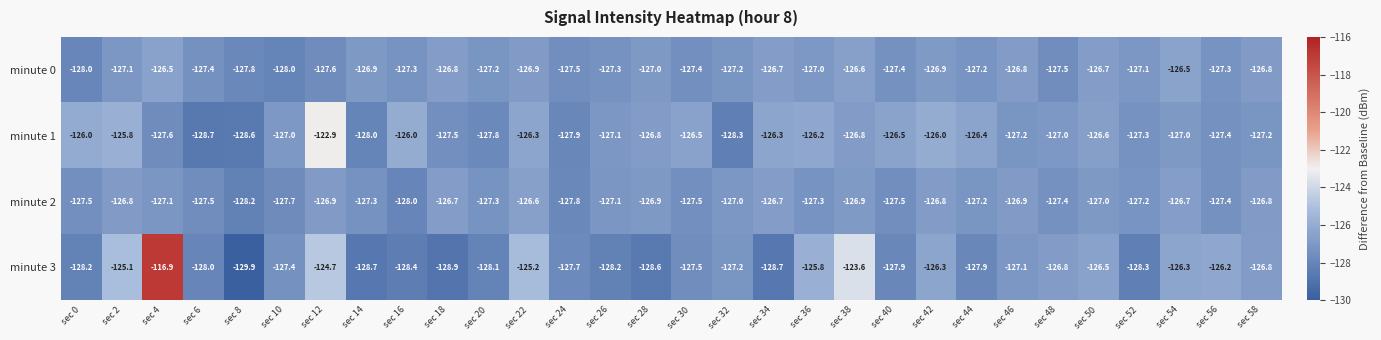

What is the average value of the minute 1 series?

-126.9